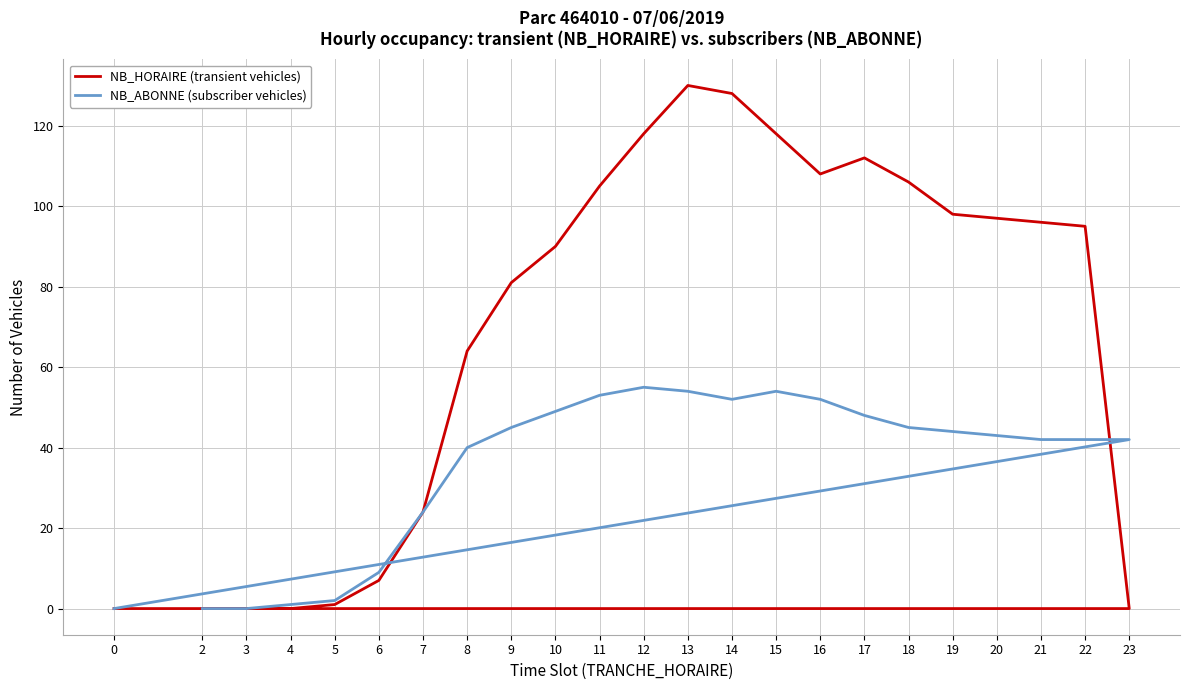

Reading right to left, transcribe all the data shown in this chart.

NB_HORAIRE (transient vehicles): 0=0	23=0	22=95	21=96	20=97	19=98	18=106	17=112	16=108	15=118	14=128	13=130	12=118	11=105	10=90	9=81	8=64	7=24	6=7	5=1	4=0	3=0	2=0
NB_ABONNE (subscriber vehicles): 0=0	23=42	22=42	21=42	20=43	19=44	18=45	17=48	16=52	15=54	14=52	13=54	12=55	11=53	10=49	9=45	8=40	7=24	6=9	5=2	4=1	3=0	2=0